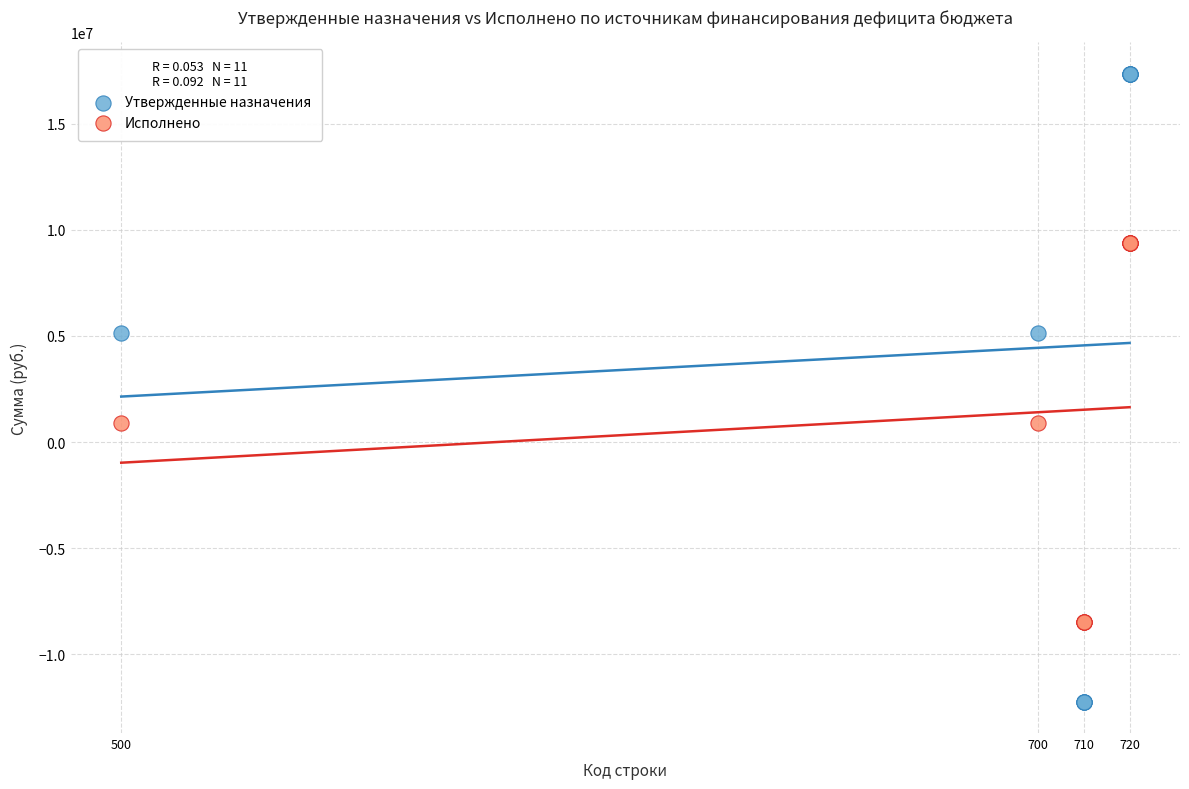

Which series contains the highest Y value?

Утвержденные назначения